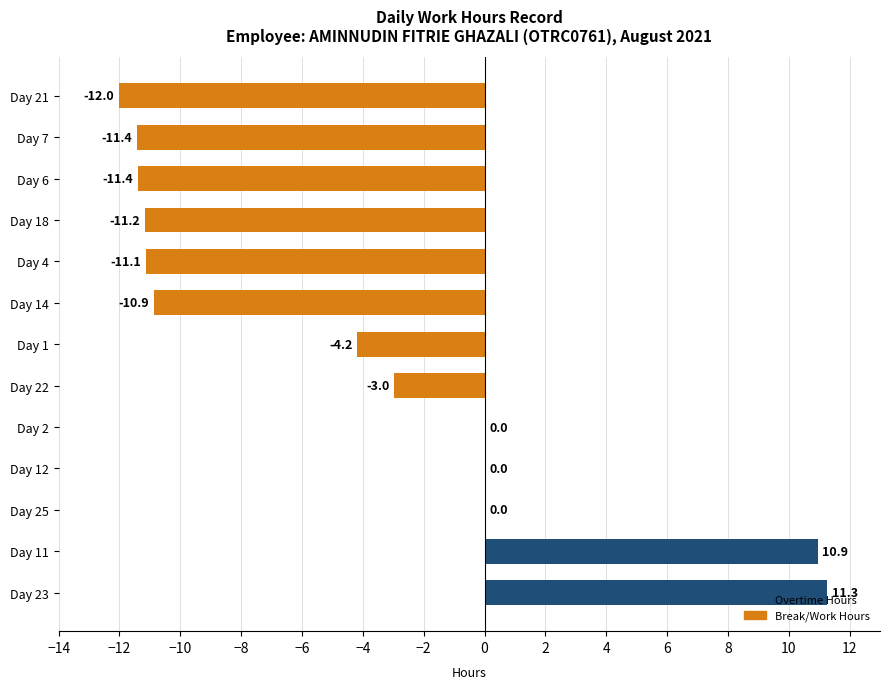

What is the change in value from Day 2 to Day 18?

-11.2